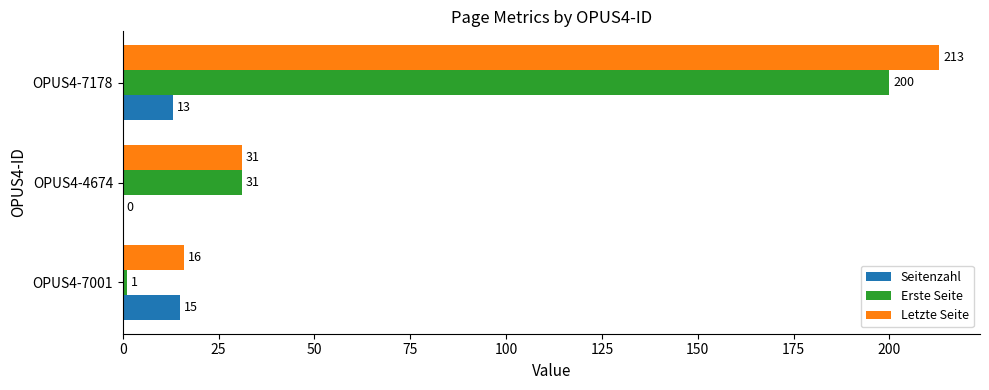

What is the sum of the Seitenzahl values at OPUS4-4674 and OPUS4-7001?

15